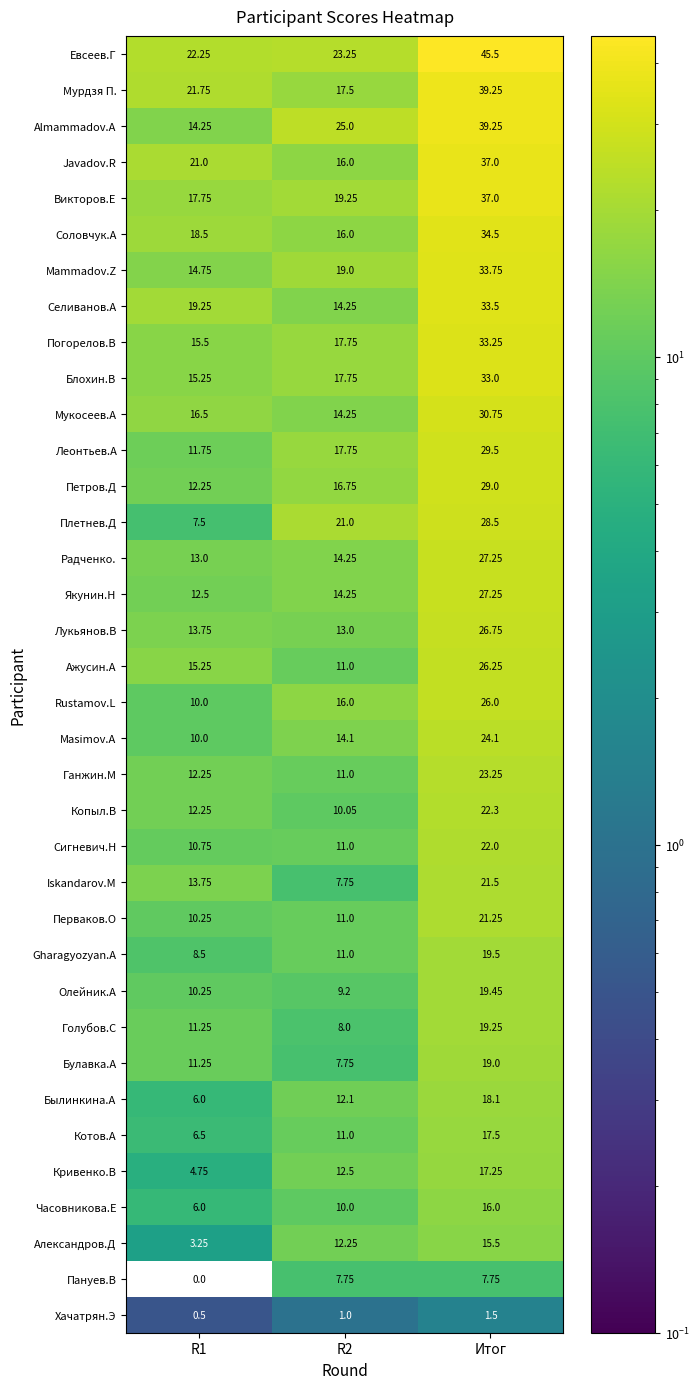

Which series changed the most between R2 and Итог?

Евсеев.Г